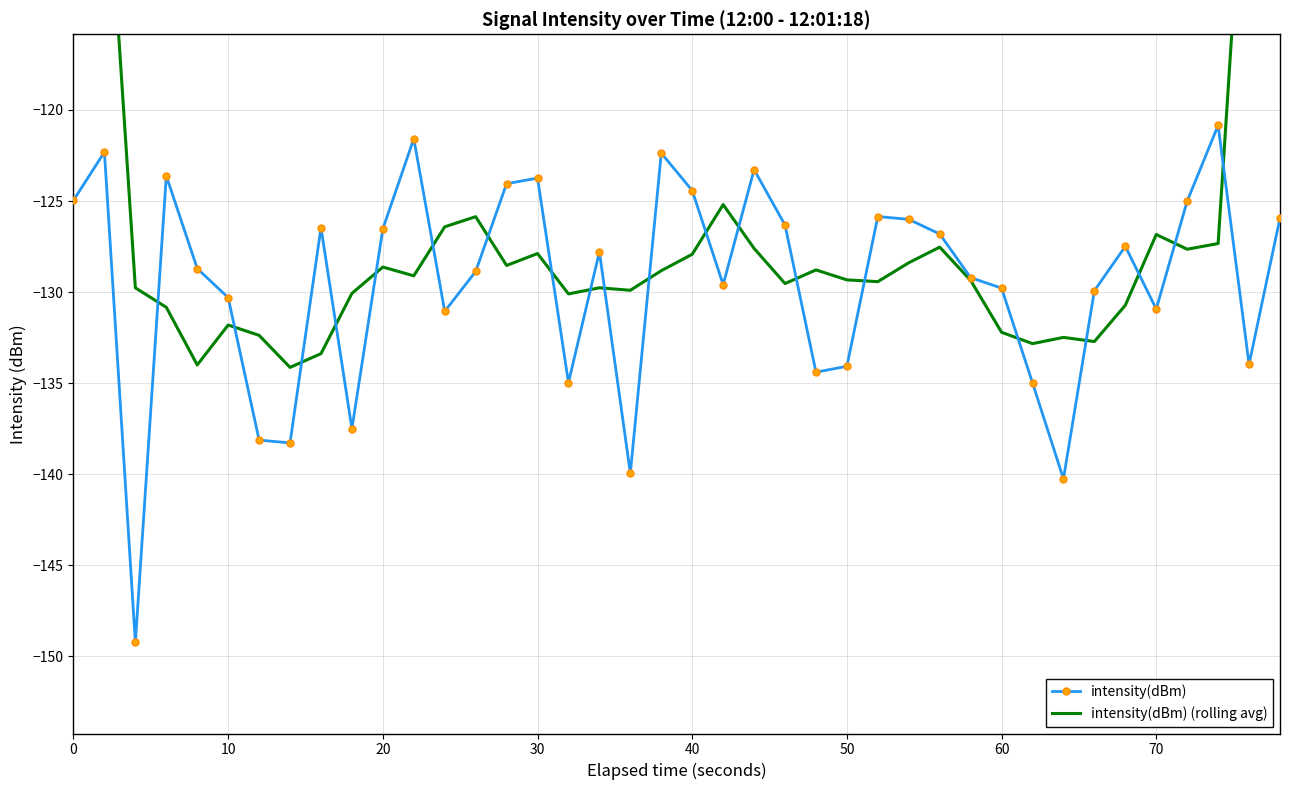

Rank the series by their average value, from highest to lowest.

intensity(dBm) (rolling avg), intensity(dBm)